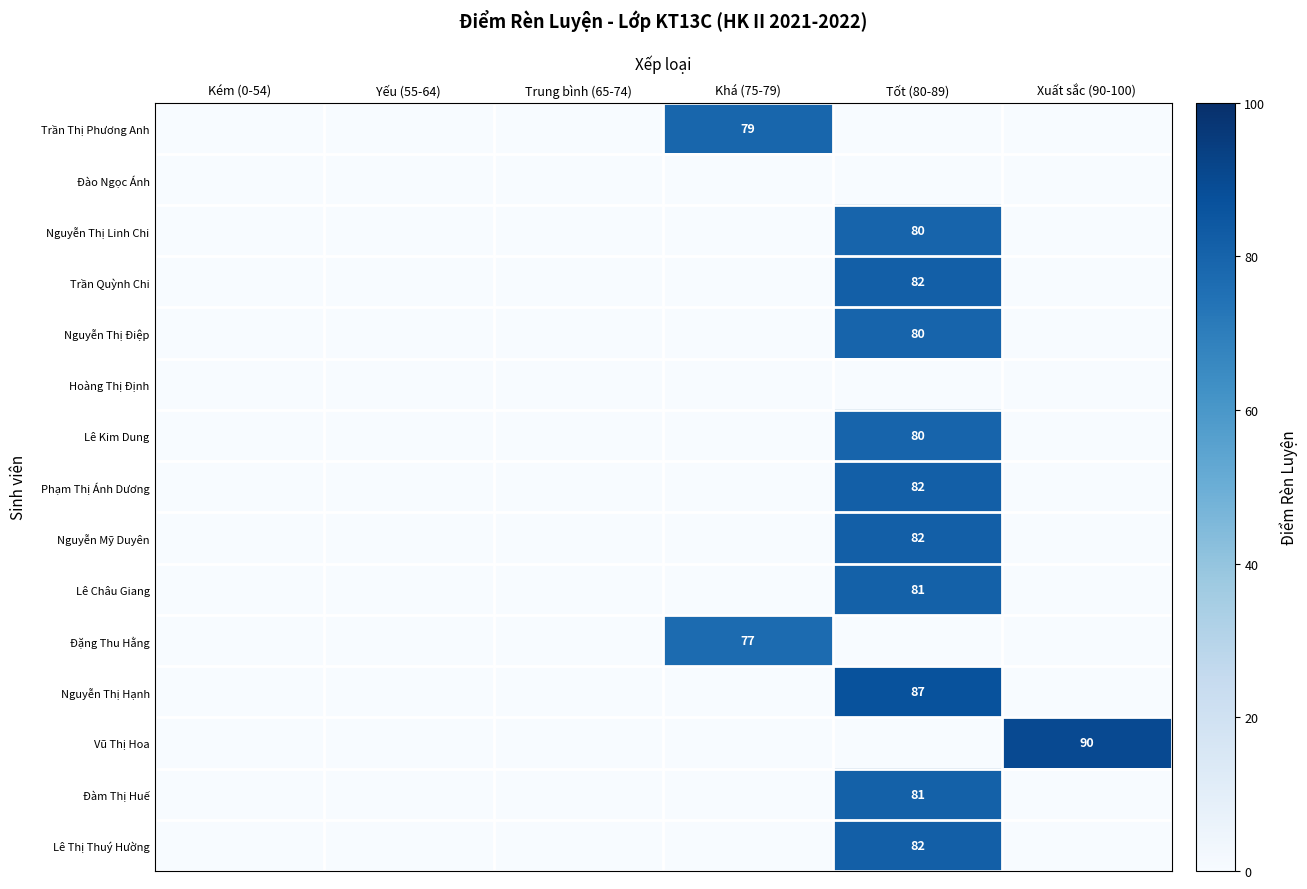

Which category has the highest value in the Hoàng Thị Định series?

Kém (0-54)